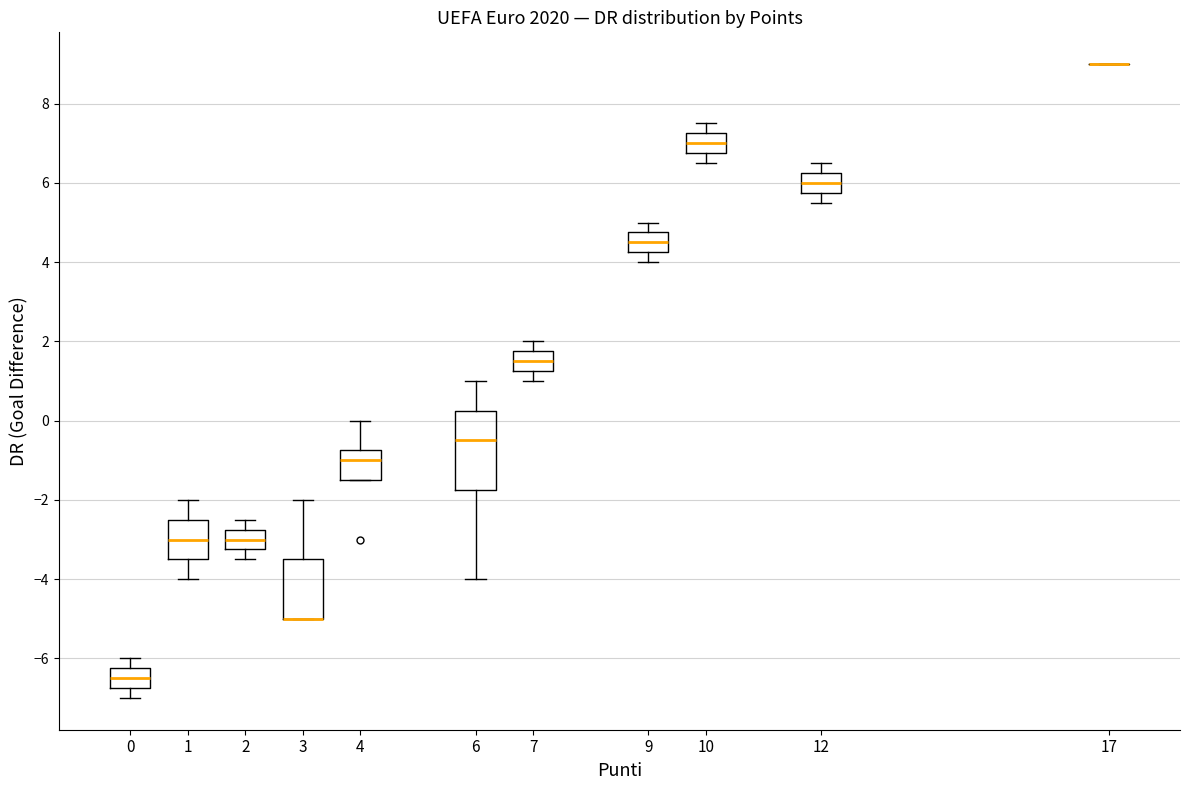

Where does the upper whisker of the box at x = 12 end on the y-axis? The values are not printed on the chart, so give them approximately, as read against the axis.

6.6